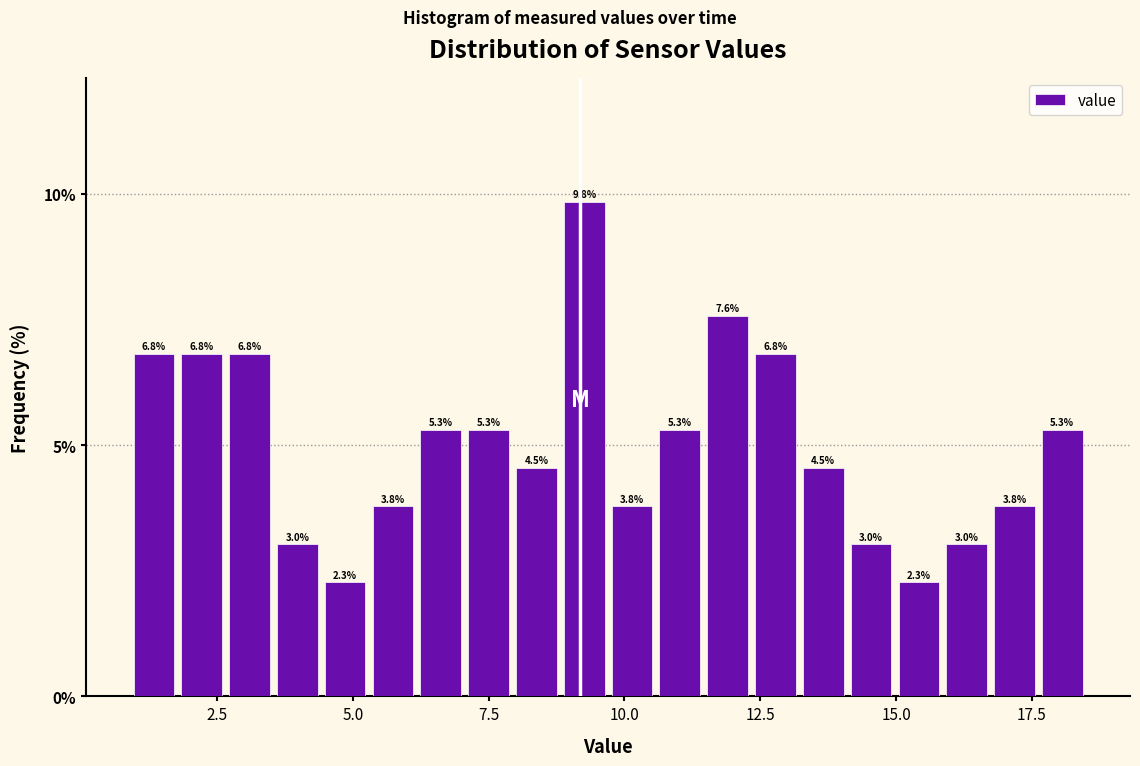

Around what value on the x-axis is the tallest bar? Give the approximate position of its centre, as read against the axis.

9.5